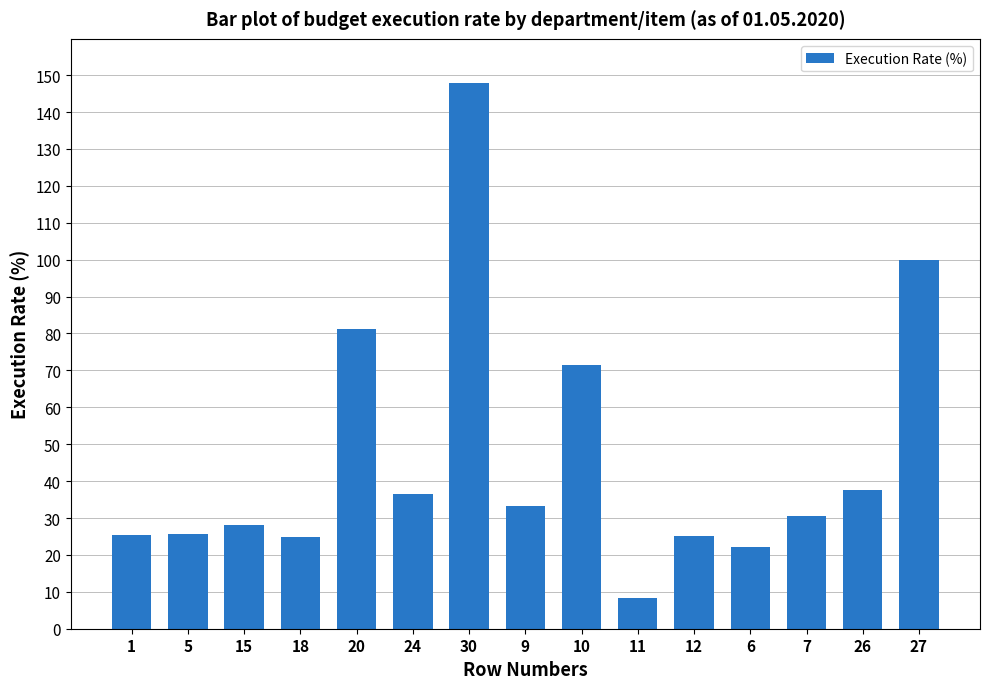

What is the difference between the second highest and minimum values?

91.6